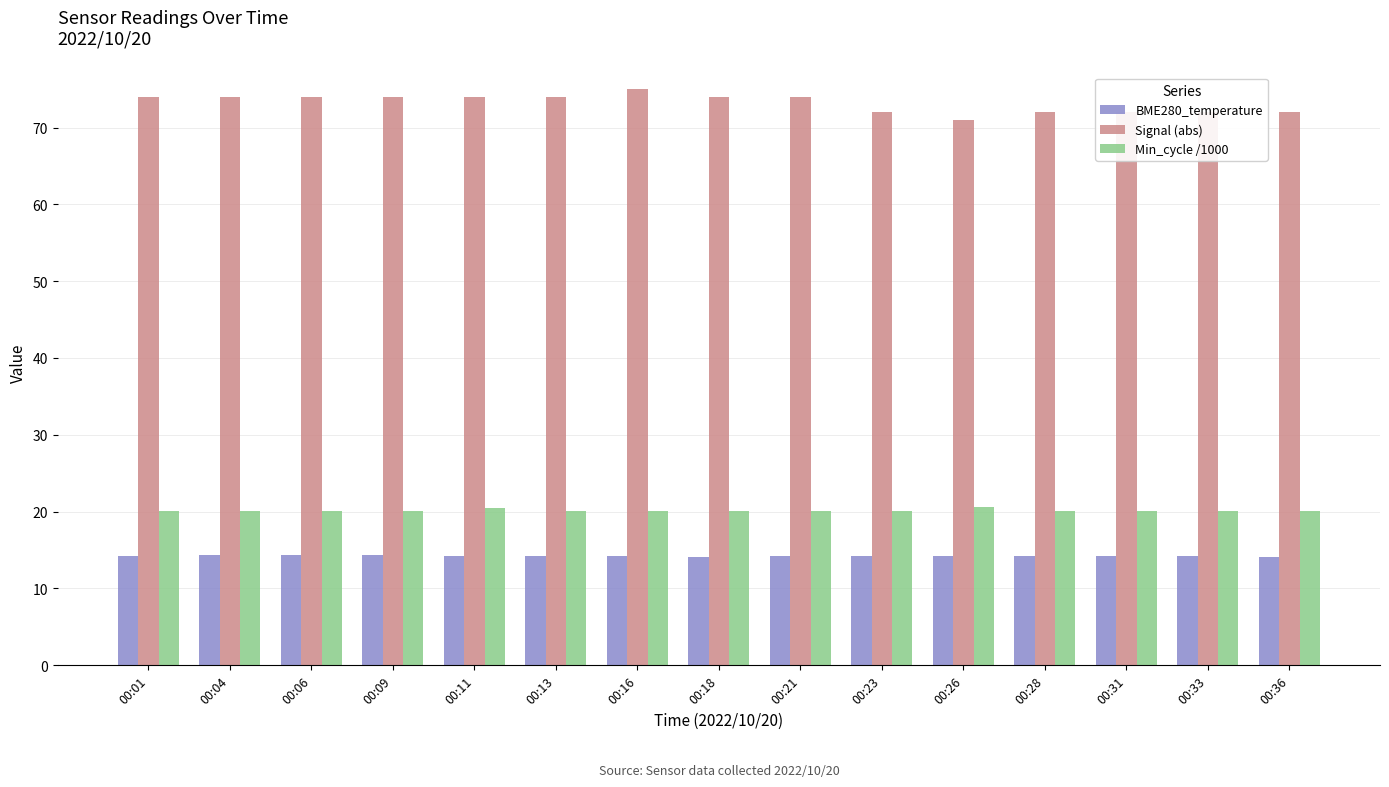

List the series in order of their peak value, lowest first.

BME280_temperature, Min_cycle /1000, Signal (abs)